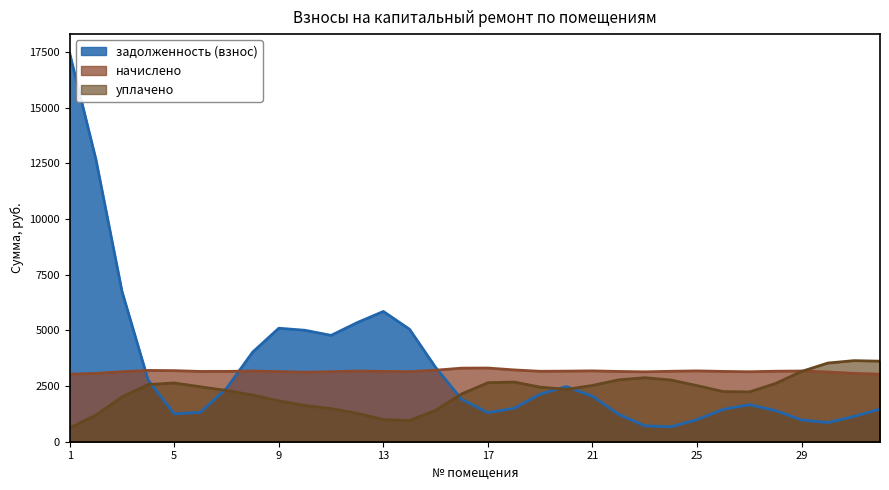

What is the smallest value displayed?

619.6